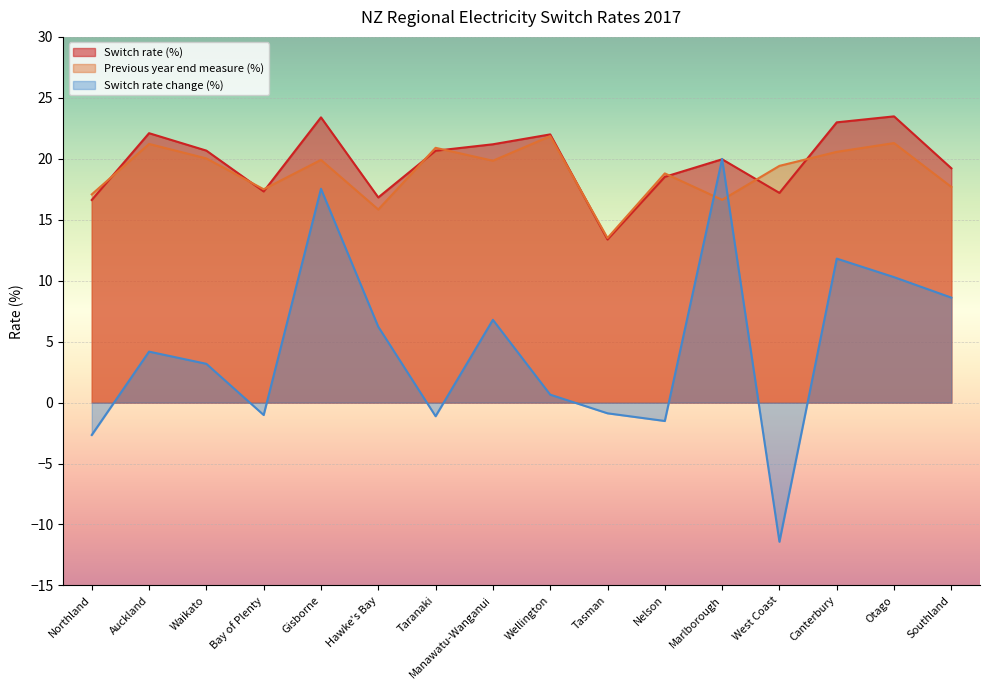

True or false: Previous year end measure (%) has a value of 23.3 at Tasman.

False